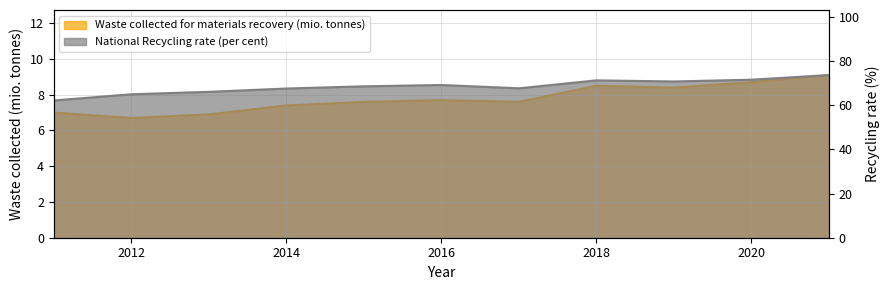

Between 2020 and 2019, which is larger?

2020